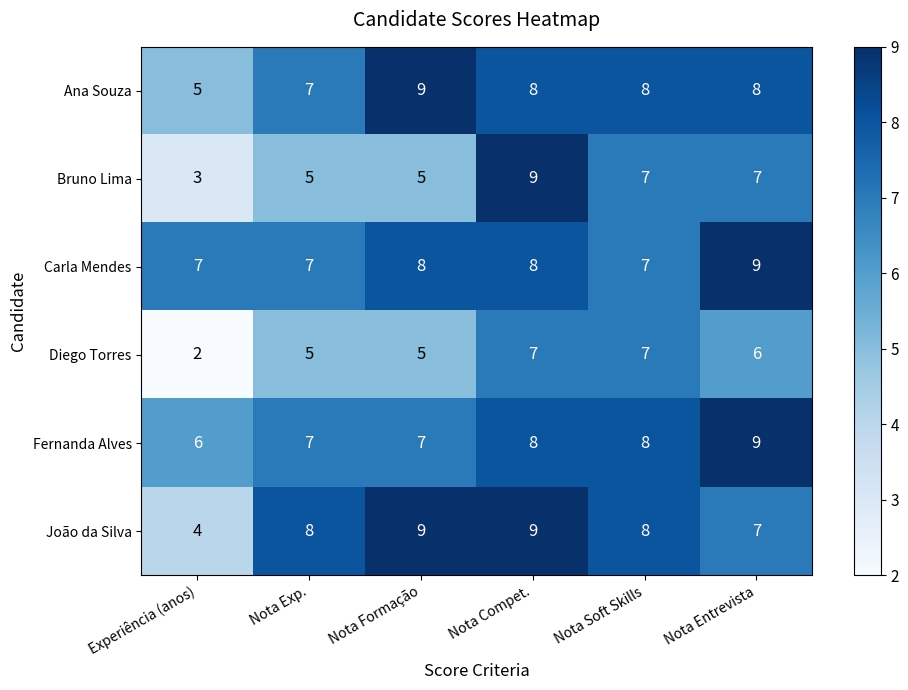

The value of Diego Torres at Nota Compet. is 5. True or false?

False